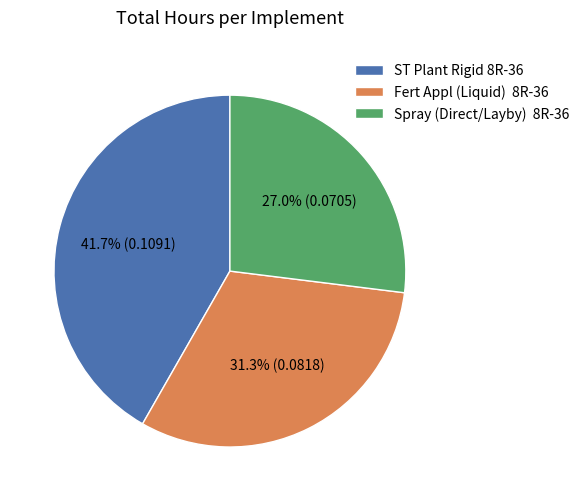

Rank the categories by value from highest to lowest.

ST Plant Rigid 8R-36, Fert Appl (Liquid) 8R-36, Spray (Direct/Layby) 8R-36